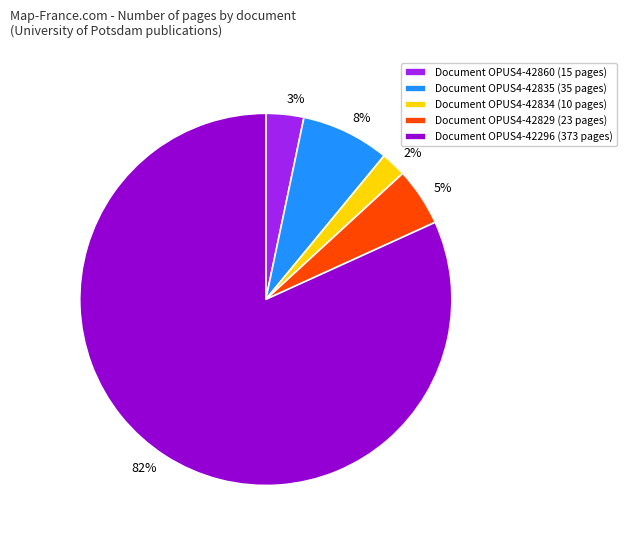

Is there a majority slice in this chart?

Yes